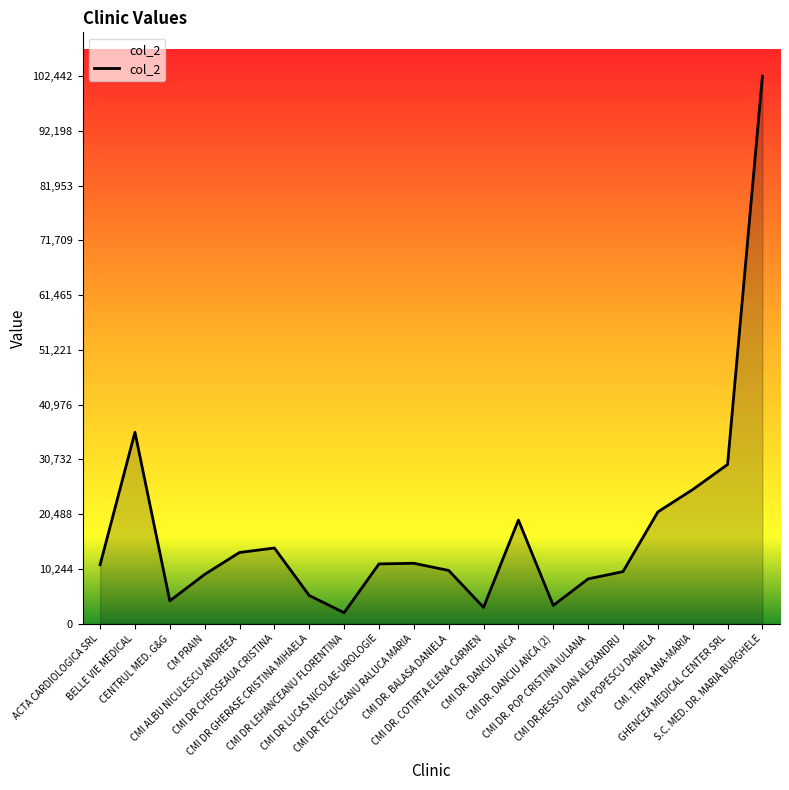

Where is the first local maximum?

BELLE VIE MEDICAL